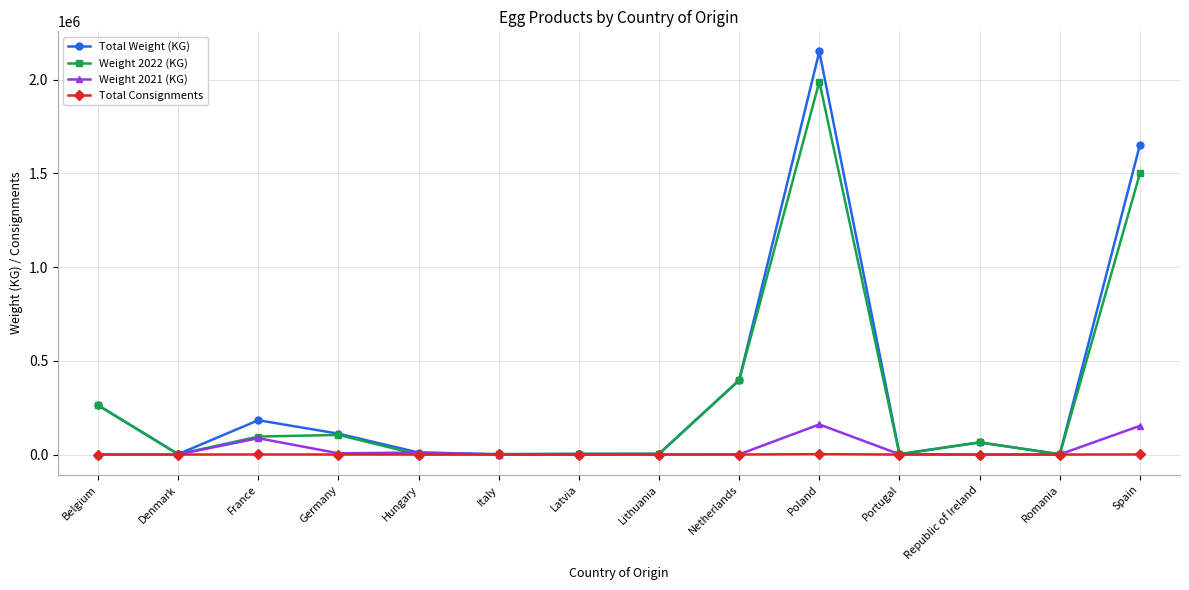

How many lines are shown in the chart?

4